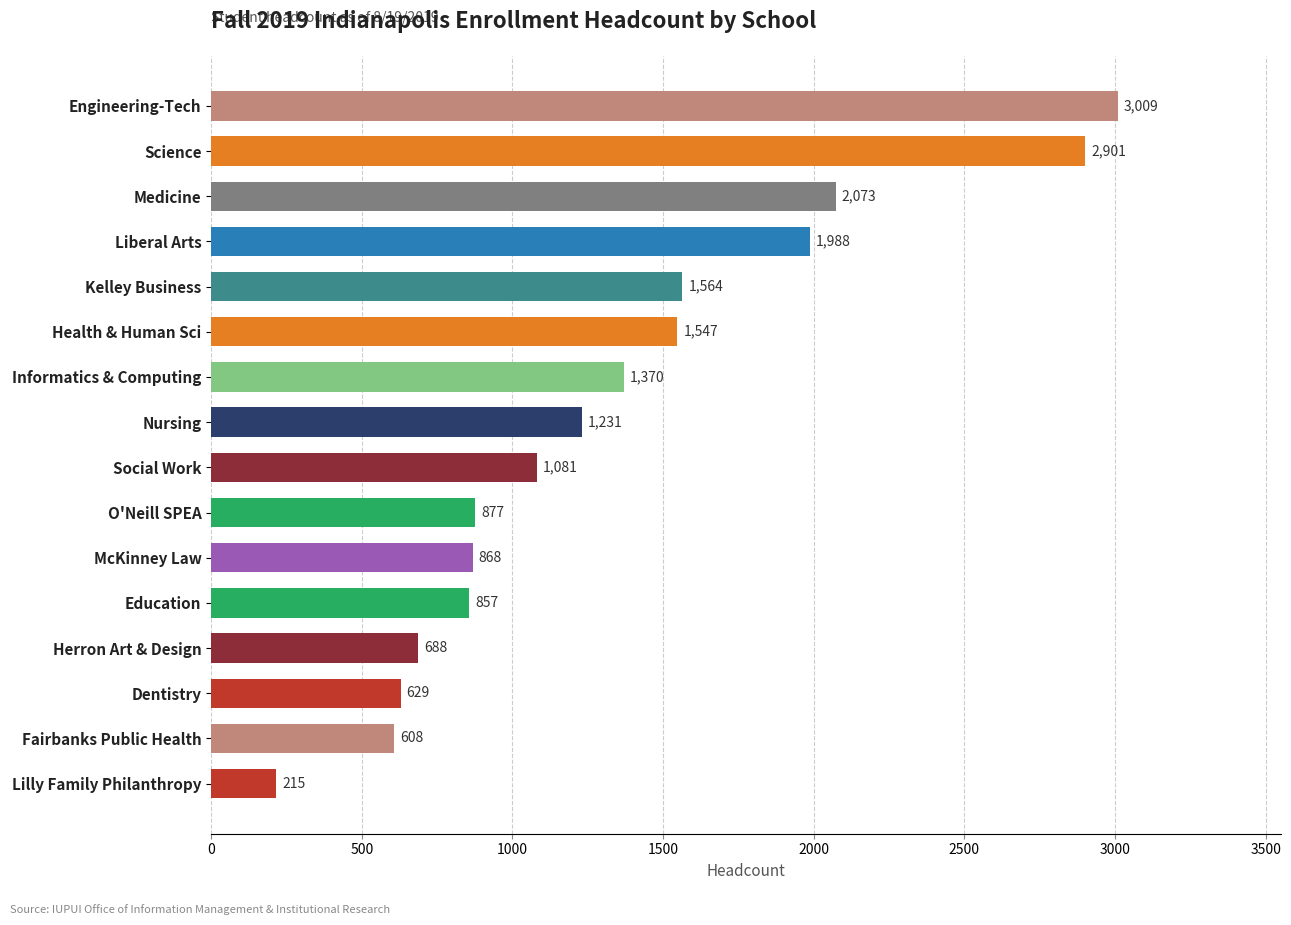

What is the label of the 13th bar from the bottom?

Liberal Arts